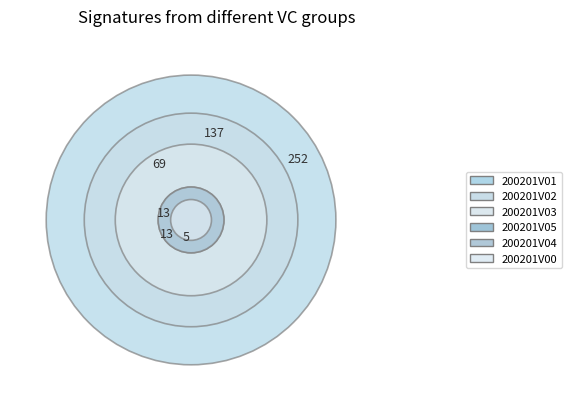

Which slice is the largest?

200201V01